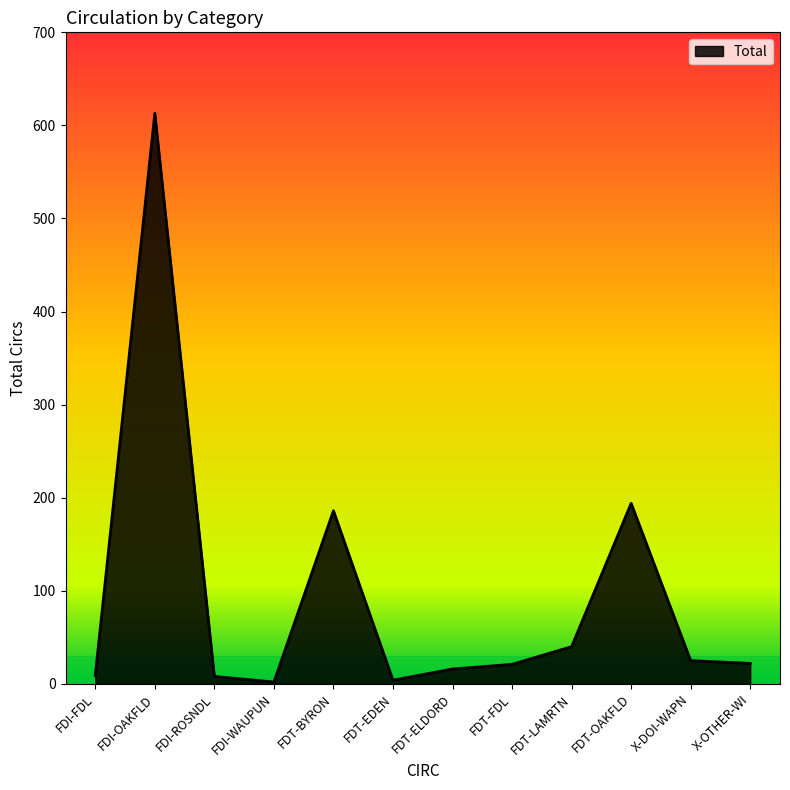

What is the difference between the values at FDT-LAMRTN and FDT-FDL?

19